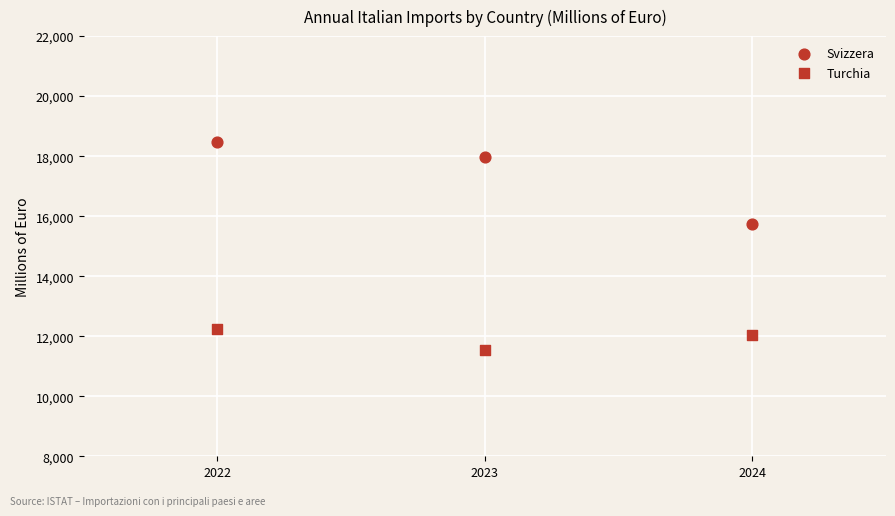

Count the number of points in this scatter plot.

6